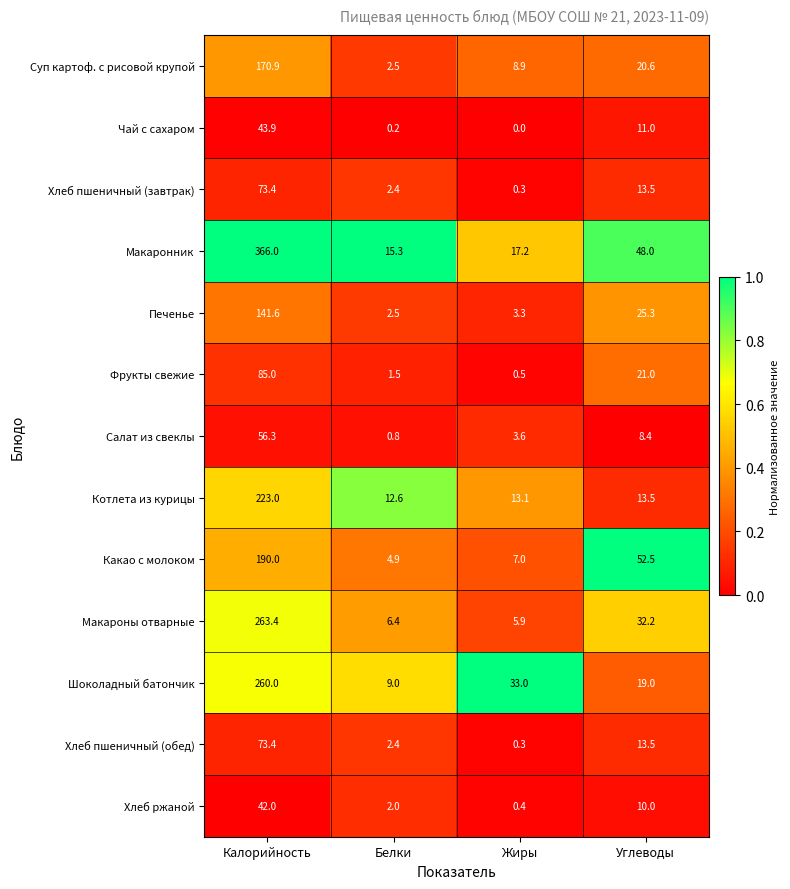

Which label corresponds to the smallest value in the chart?

Жиры